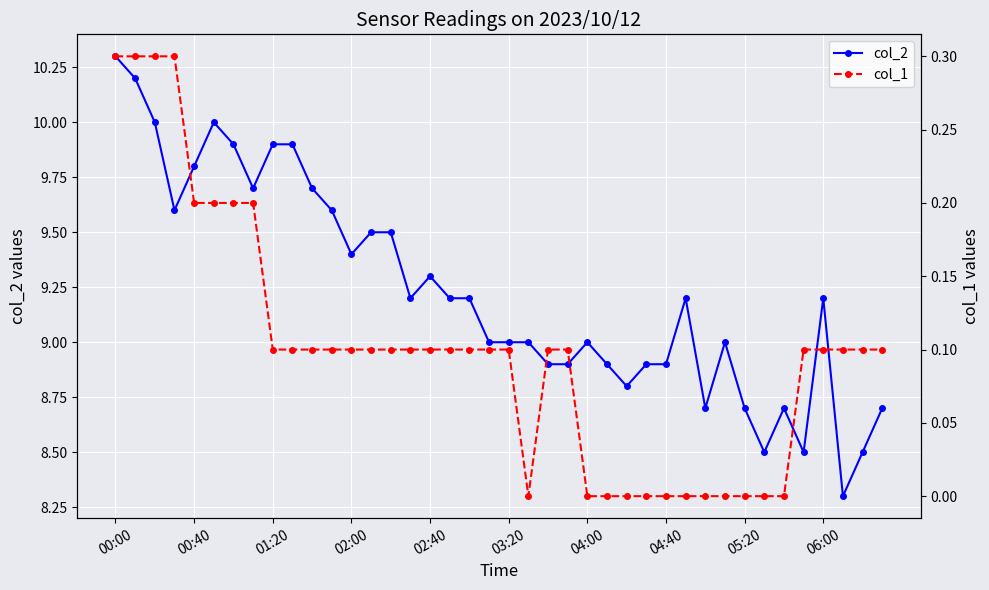

The col_2 series shows 8.9 at 04:40. True or false?

True